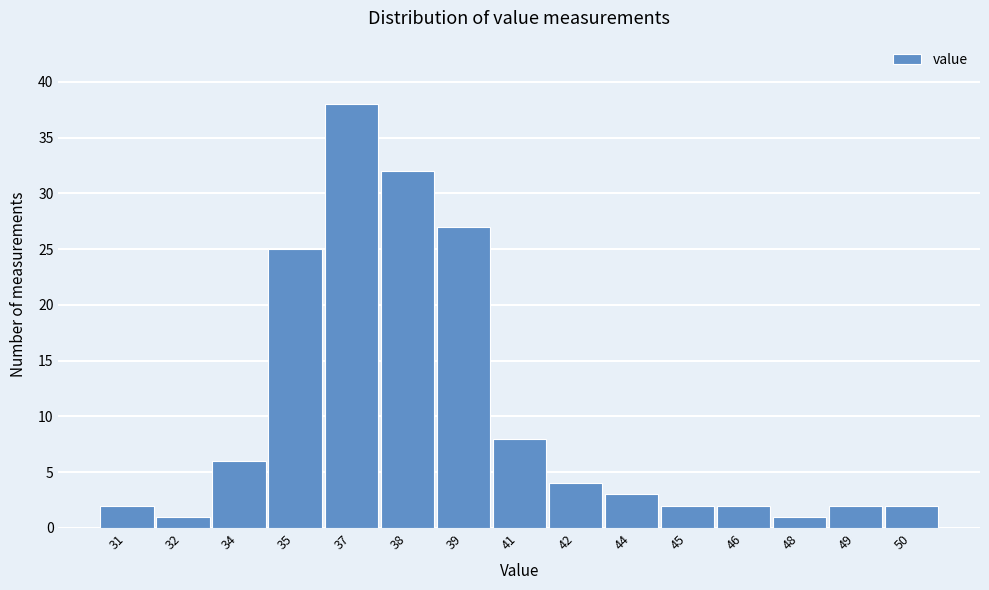

Reading right to left, extract all data points from this chart.

2	2	1	2	2	3	4	8	27	32	38	25	6	1	2